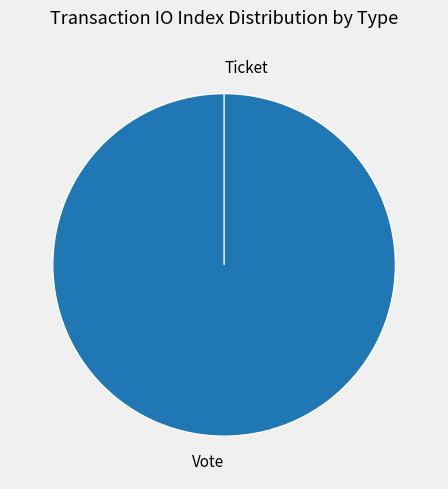

What is the total percentage of Vote and Ticket?

100.0%